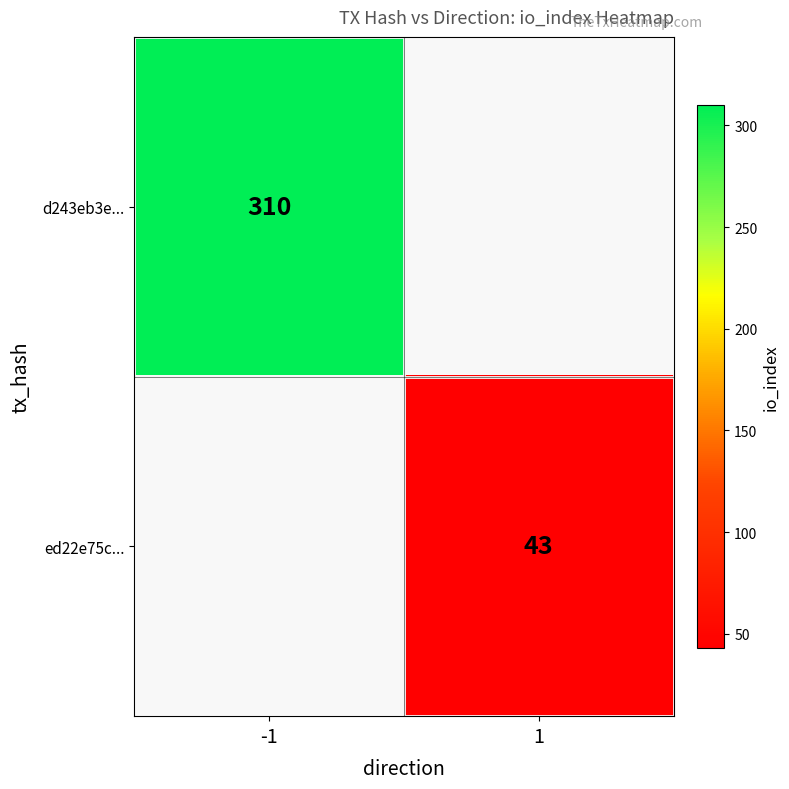

Count the number of categories in the chart.

2